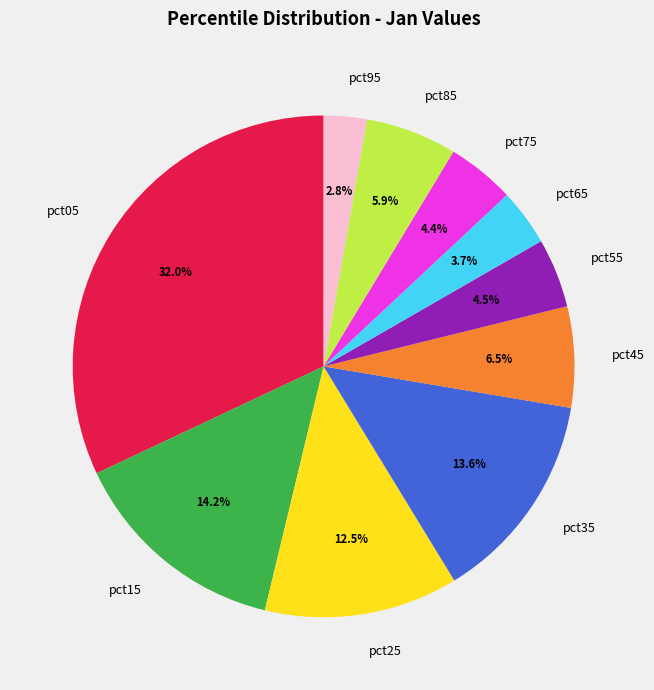

To the nearest percent, what percentage of the pie is pct35?

14%